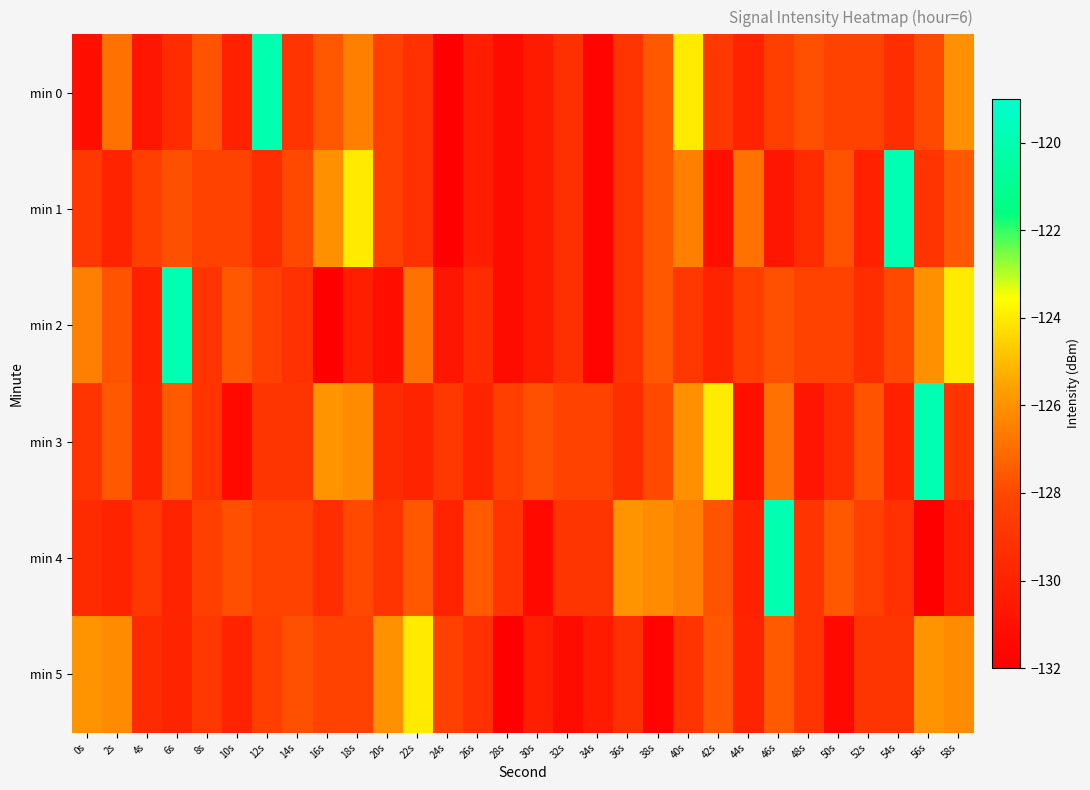

Count the number of data series in this chart.

6